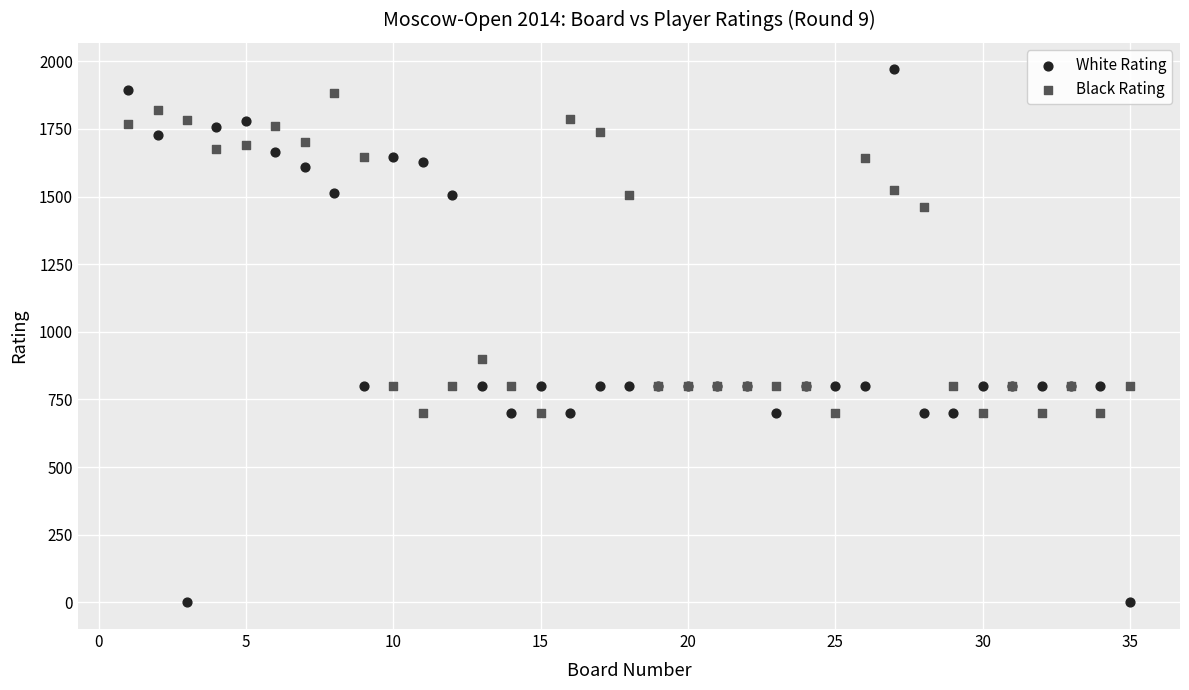

What is the X range (max minus min) for the scatter plot?

34